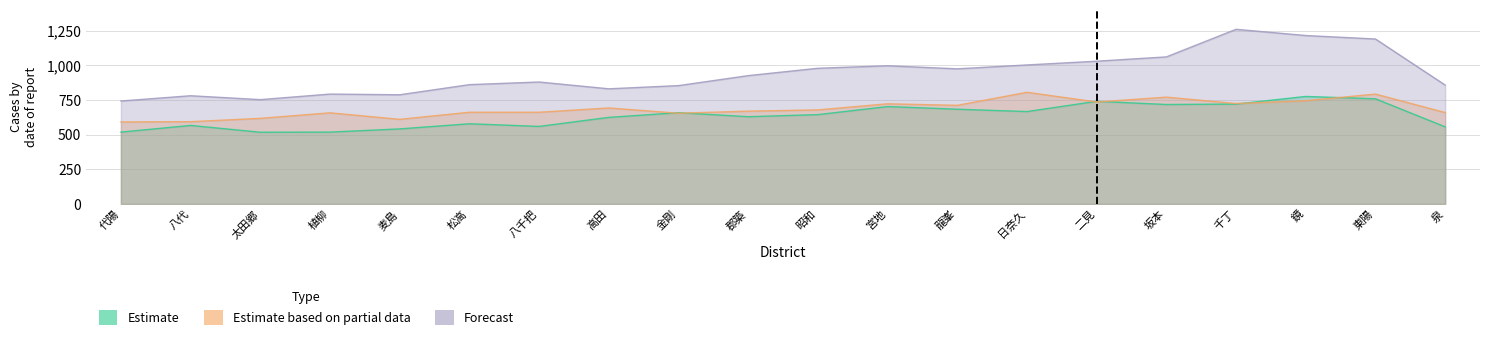

How many times do Estimate and Estimate based on partial data cross each other?

6